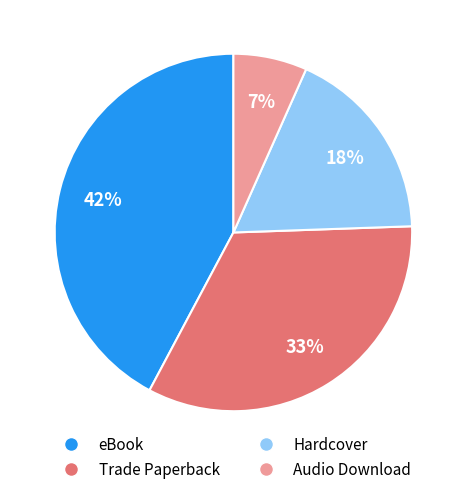

To the nearest percent, what percentage of the pie is Trade Paperback?

33%